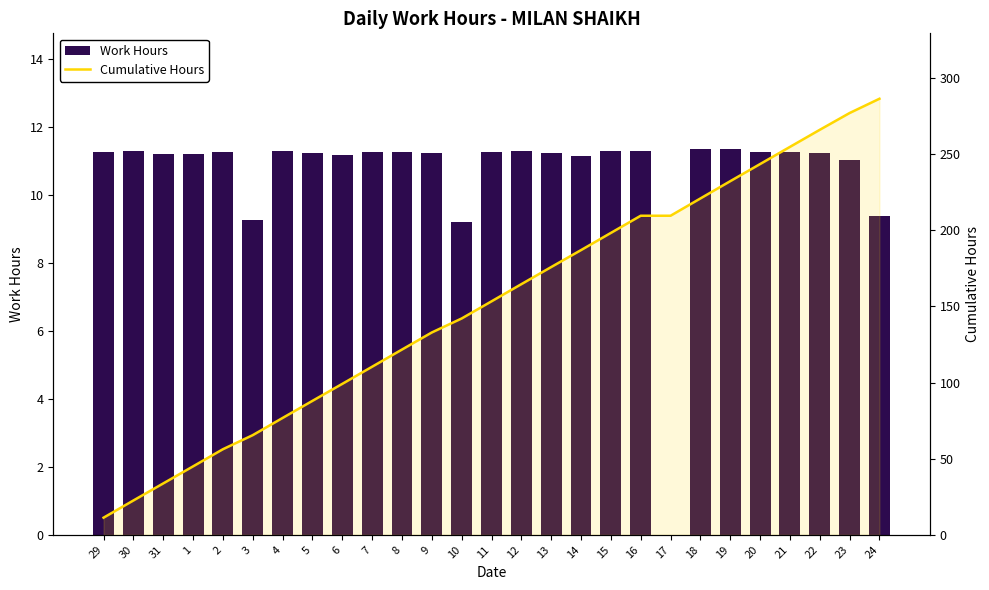

Reading left to right, extract all data points from this chart.

Work Hours: 29=11.3	30=11.3	31=11.2	1=11.2	2=11.3	3=9.2	4=11.3	5=11.2	6=11.2	7=11.3	8=11.3	9=11.2	10=9.2	11=11.2	12=11.3	13=11.2	14=11.1	15=11.3	16=11.3	17=0.0	18=11.3	19=11.3	20=11.2	21=11.3	22=11.2	23=11.0	24=9.4
Cumulative Hours: 29=11.3	30=22.6	31=33.8	1=45.0	2=56.2	3=65.5	4=76.8	5=88.0	6=99.2	7=110.4	8=121.7	9=132.9	10=142.1	11=153.4	12=164.7	13=175.9	14=187.1	15=198.3	16=209.6	17=209.6	18=221.0	19=232.3	20=243.6	21=254.8	22=266.1	23=277.1	24=286.5